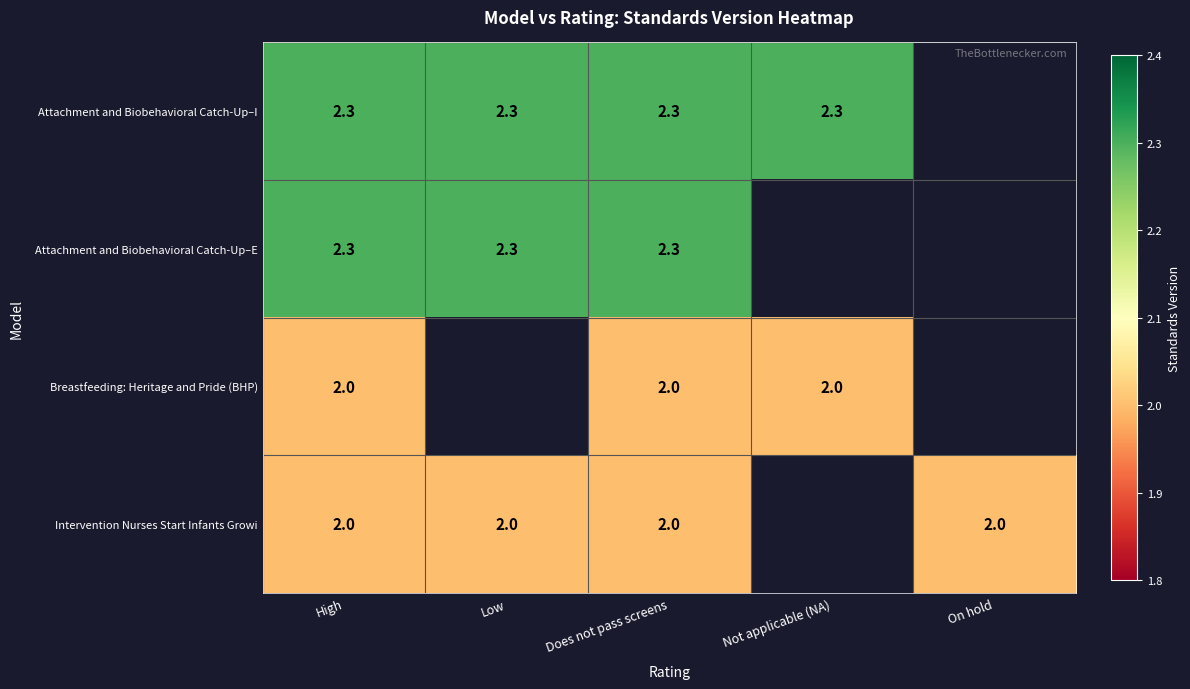

What is the sum of the Attachment and Biobehavioral Catch-Up–E values at High and Does not pass screens?

4.6